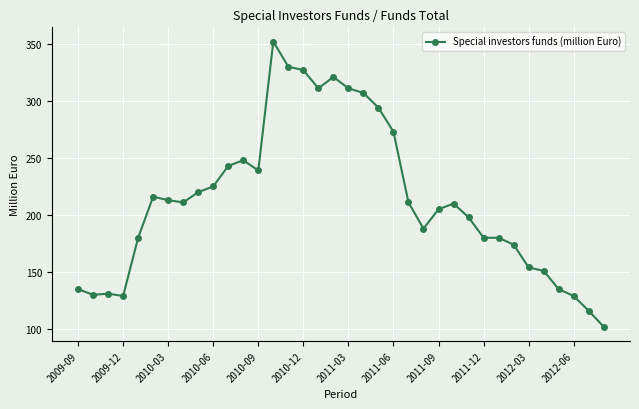

What is the difference between the second highest and second lowest values?

214